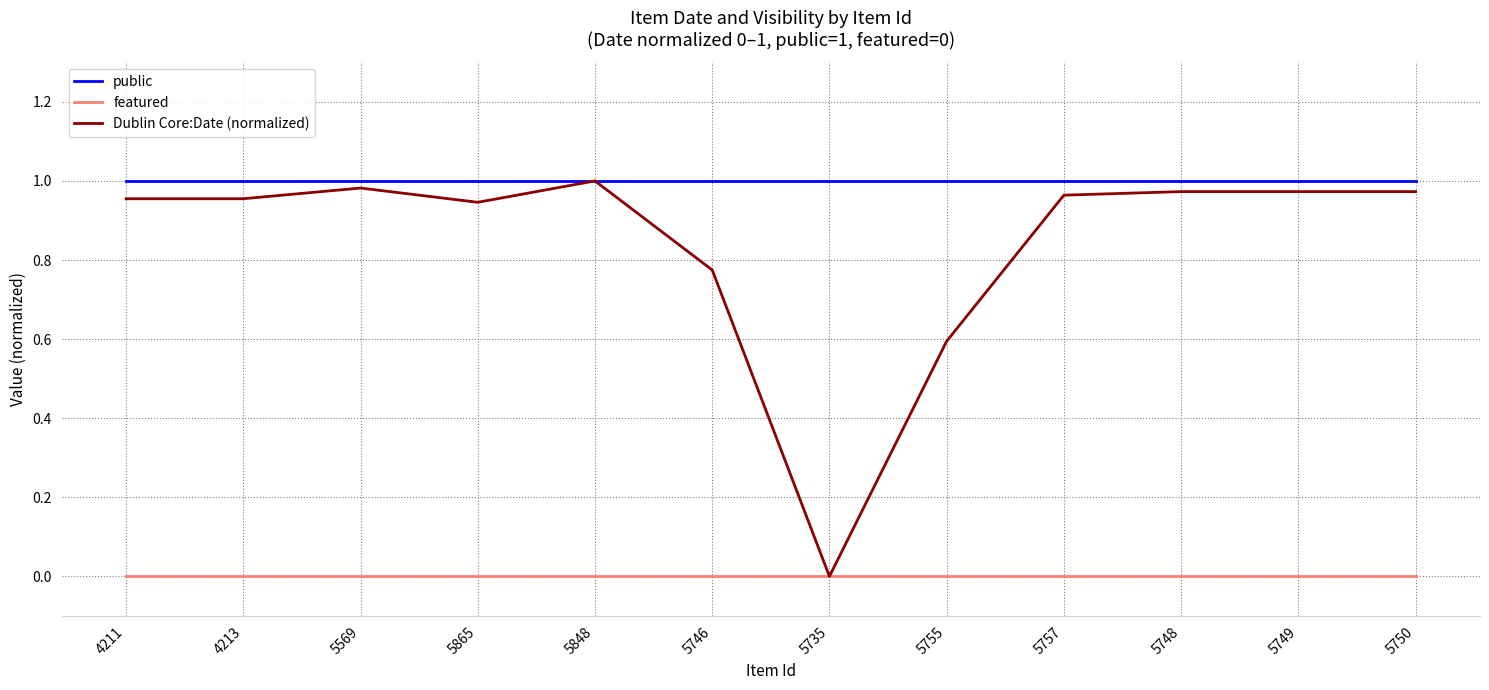

Is it true that featured equals 0.0 at 5757?

True